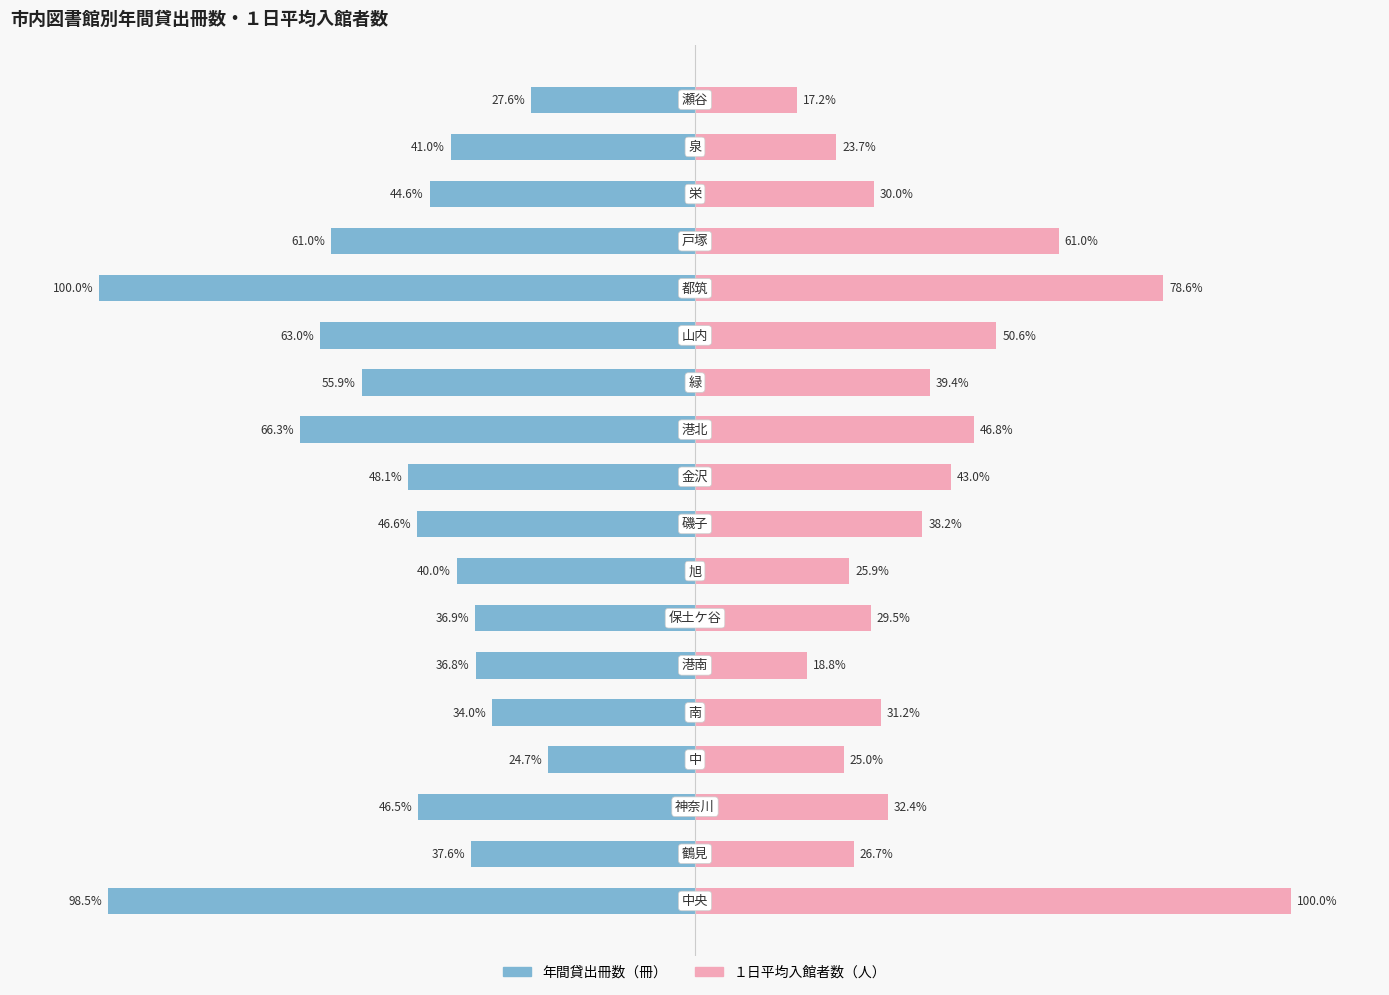

Rank the categories by １日平均入館者数（人） value from highest to lowest.

0, 13, 14, 12, 10, 9, 11, 8, 2, 4, 15, 6, 1, 7, 3, 16, 5, 17